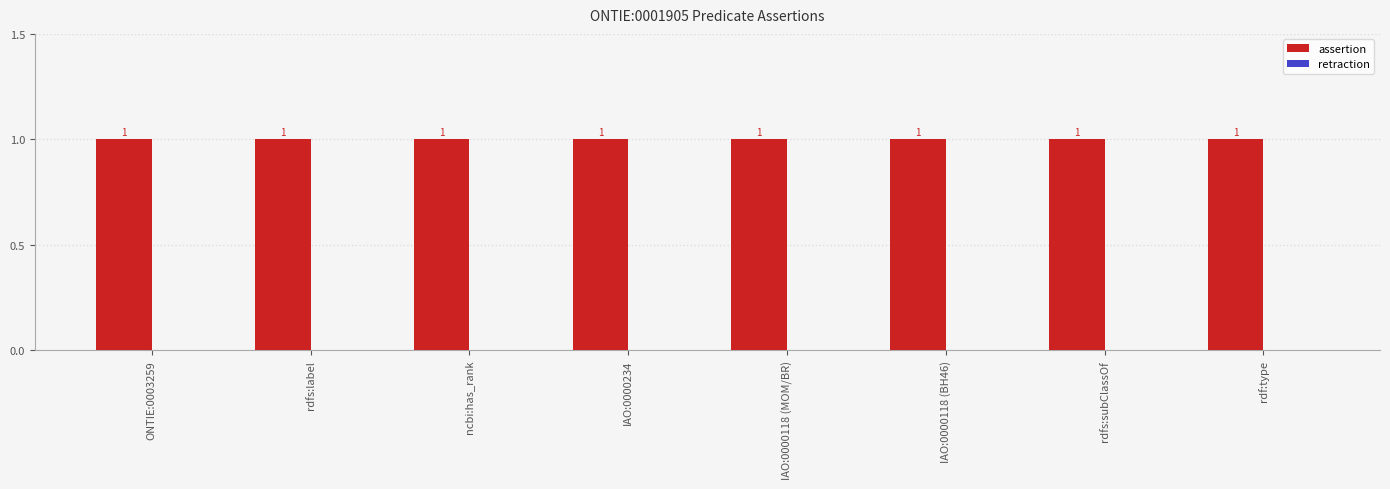

The retraction series shows 0 at IAO:0000234. True or false?

True